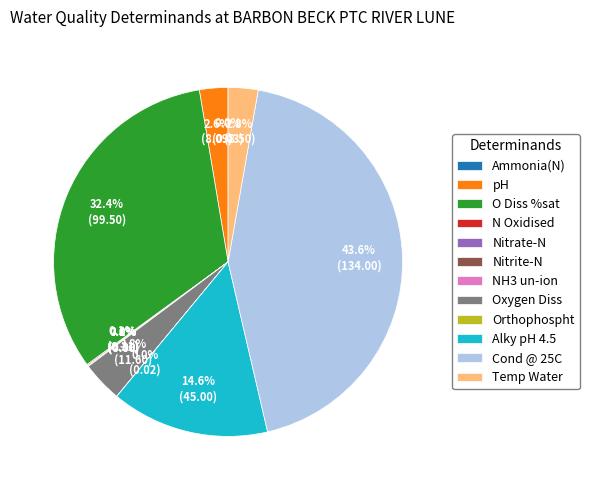

Do O Diss %sat and Cond @ 25C together represent more than half of the pie?

Yes